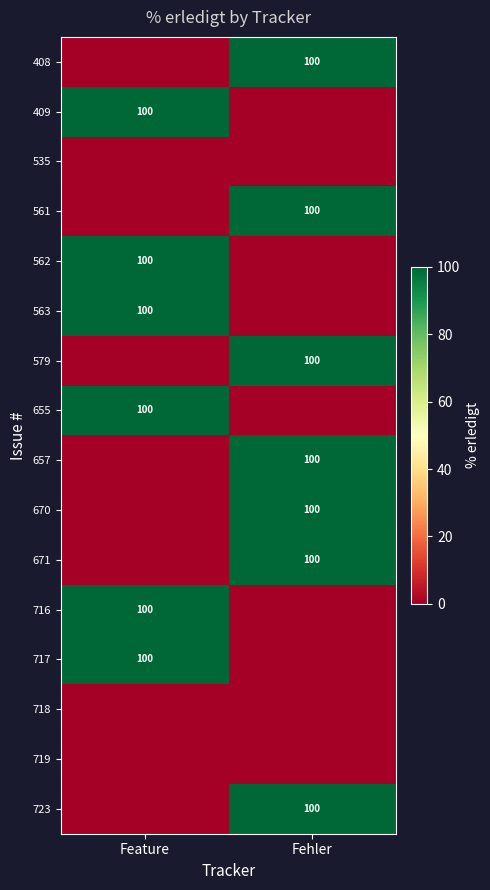

Is it true that 723 equals 100 at Fehler?

True